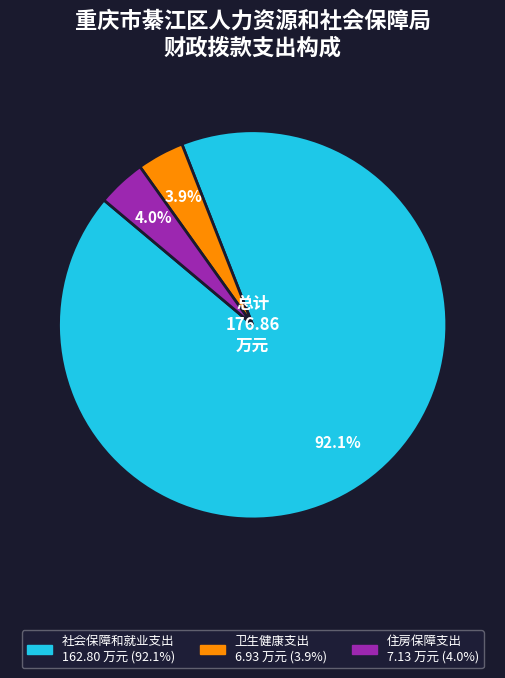

Is there any slice that represents more than half of the pie?

Yes